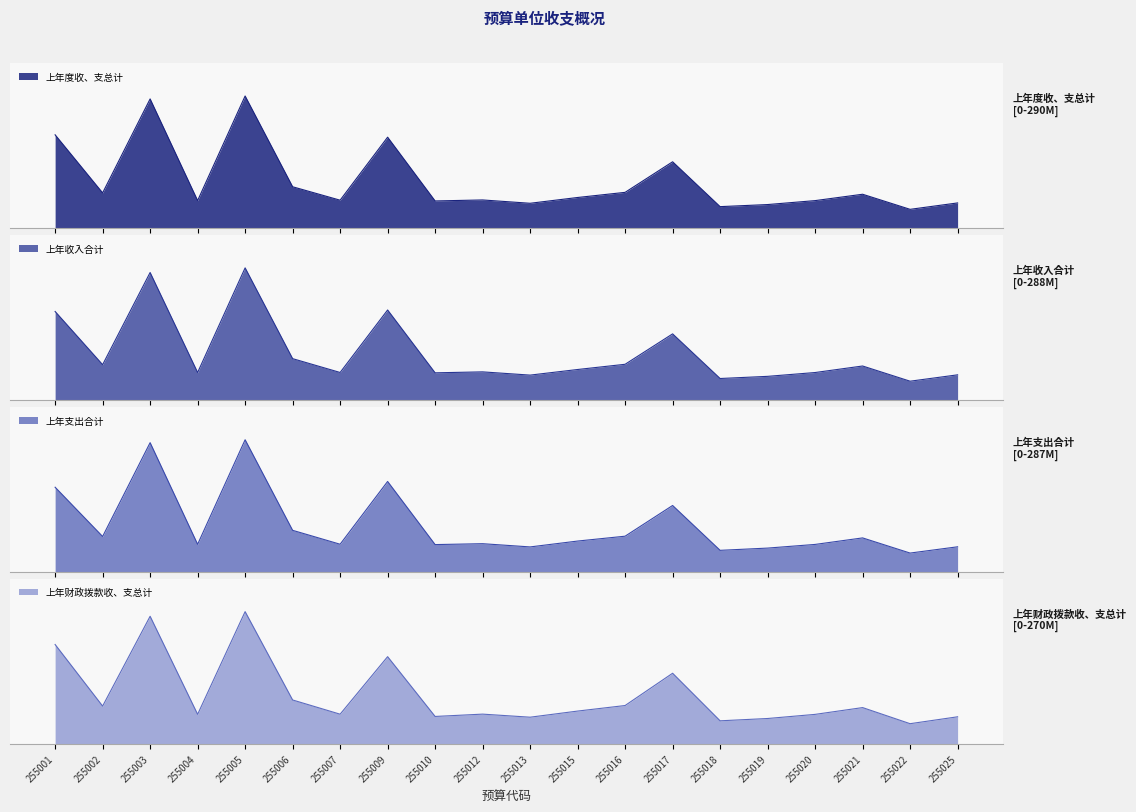

What is the difference between the maximum and minimum values in the 上年支出合计 series?

0.9